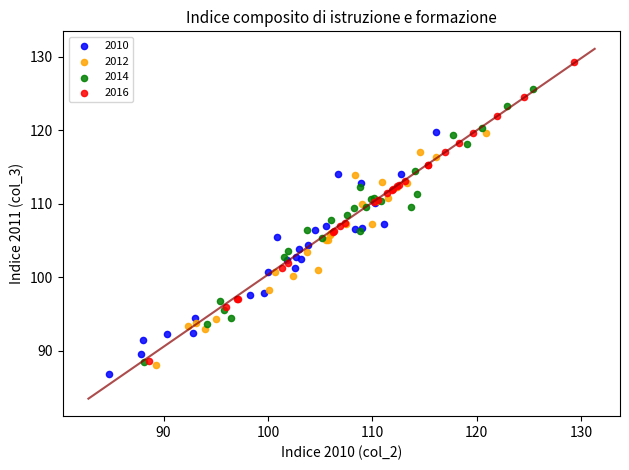

Which series contains the highest Y value?

2016